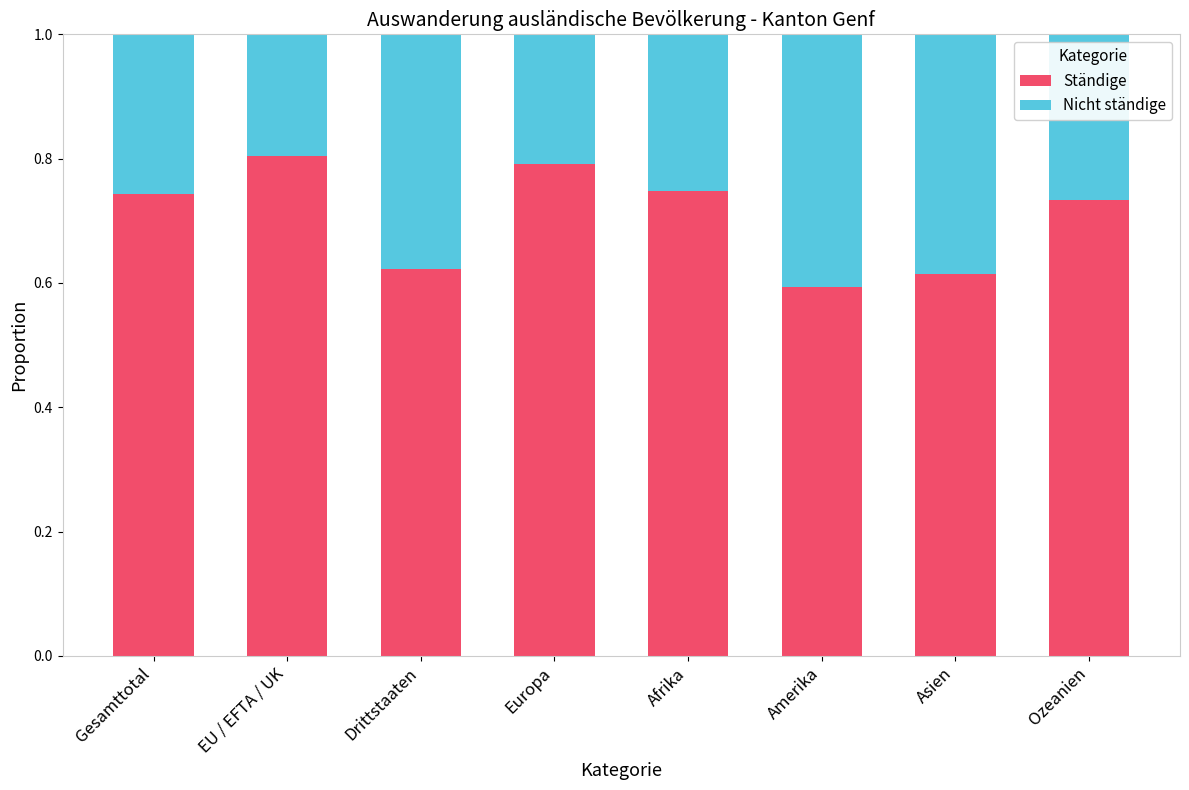

What is the sum of all Ständige values?

5.6